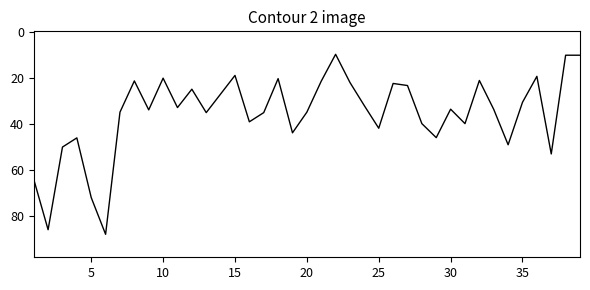

What is the greatest value displayed?

88.0